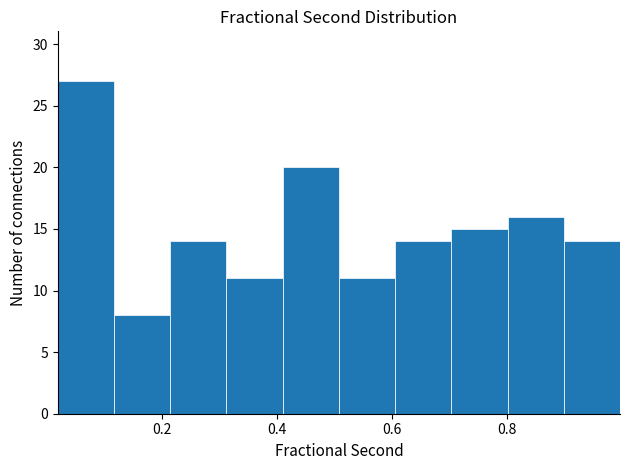

Reading left to right, transcribe this chart: for each bar, give the range it covers on the x-axis and its height. Neither the bar edges nor the heights are printed on the chart, so give them approximately, as read against the axes.

0.02 to 0.12: 27
0.12 to 0.22: 8
0.22 to 0.32: 14
0.32 to 0.40: 11
0.40 to 0.50: 20
0.50 to 0.60: 11
0.60 to 0.70: 14
0.70 to 0.80: 15
0.80 to 0.90: 16
0.90 to 1.00: 14